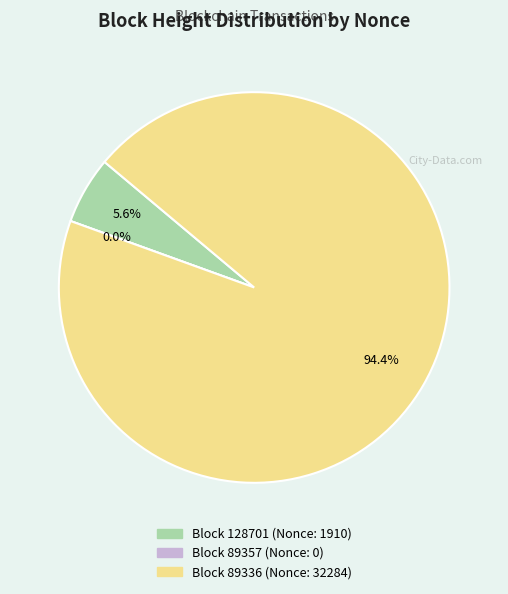

Rank the categories by value from highest to lowest.

89336, 128701, 89357